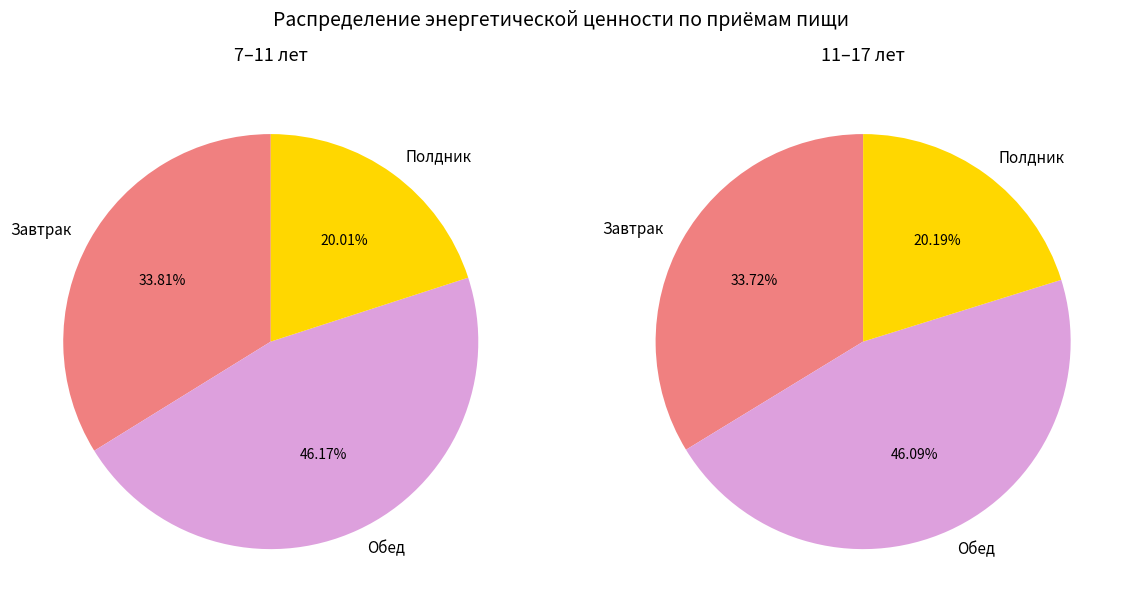

What is the change in value from Завтрак to Полдник?

-262.0